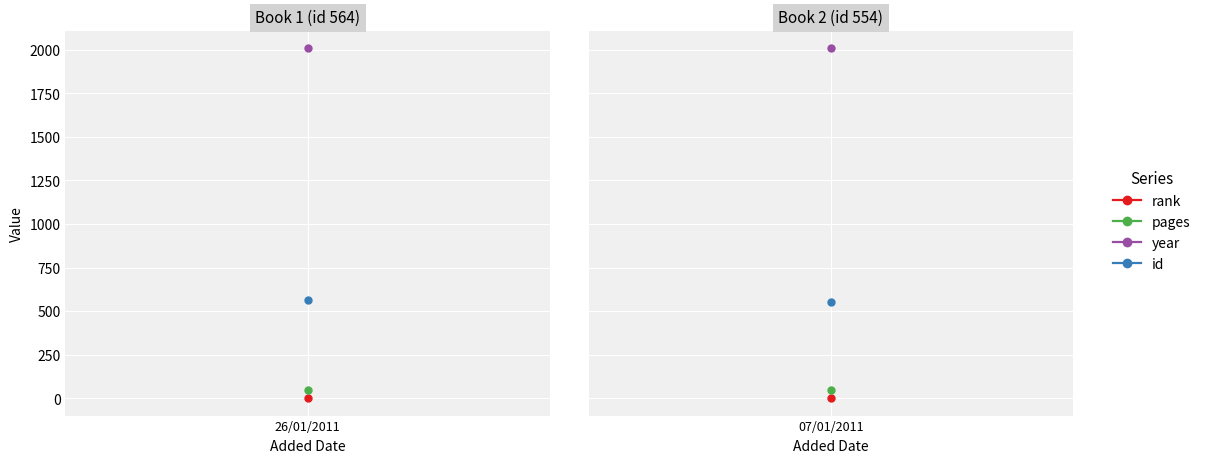

How many lines are shown in the chart?

4